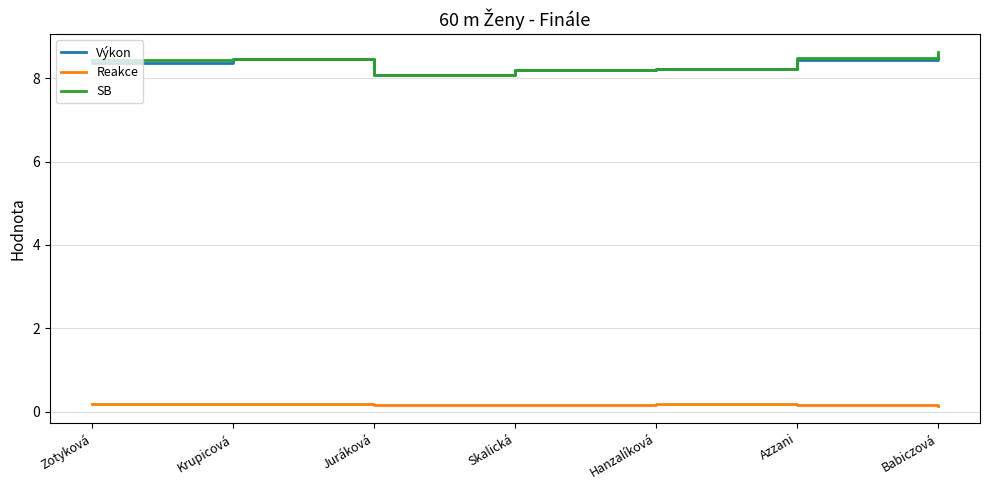

Which series has the widest spread of values?

SB